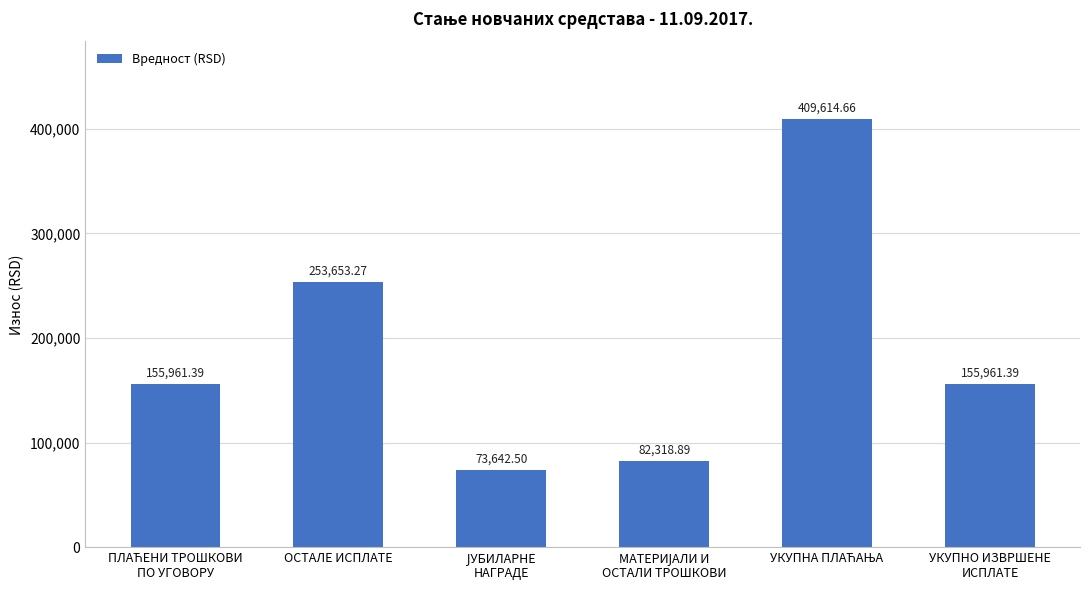

At which label is the value closest to 241628?

ОСТАЛЕ ИСПЛАТЕ